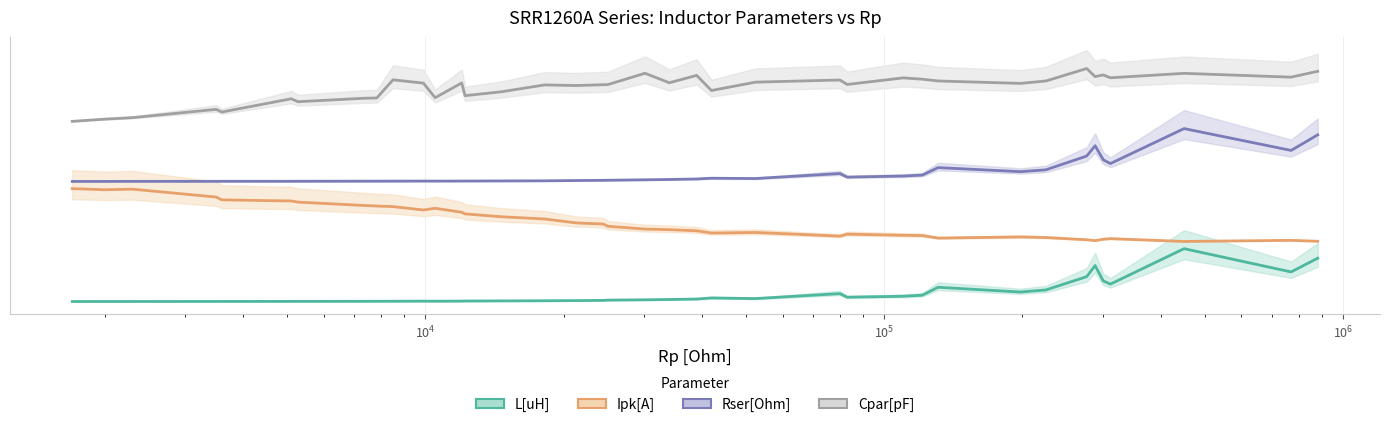

Does the chart display data point markers on the line(s)?

No